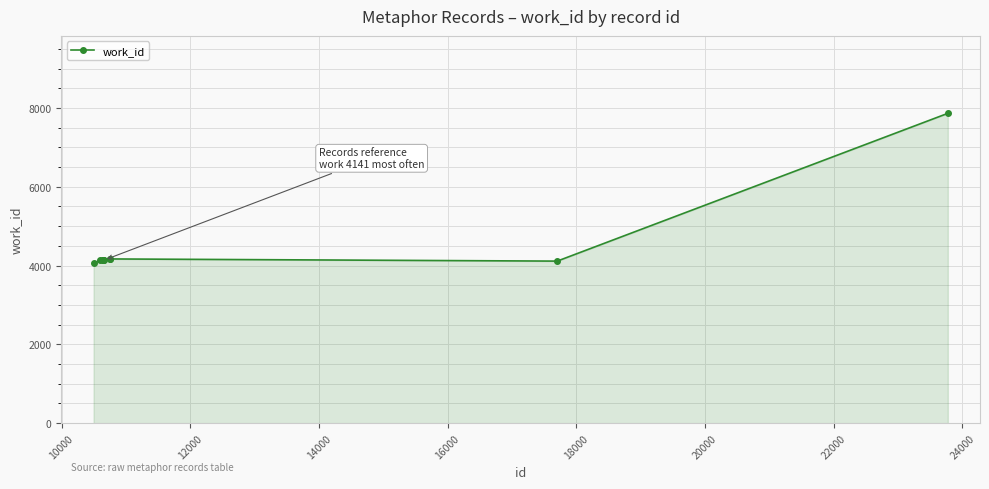

What is the value of the 6th point from the left?

4141